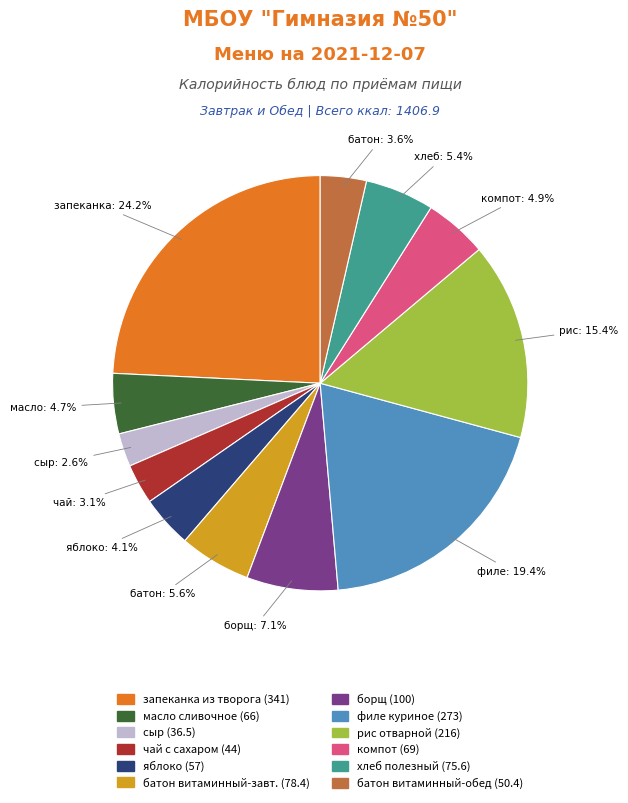

Is there a majority slice in this chart?

No